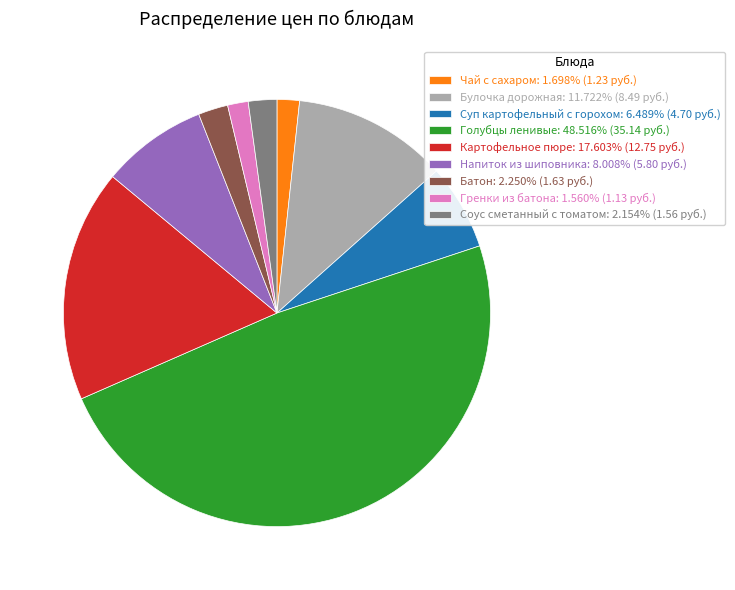

How many segments does this pie chart have?

9